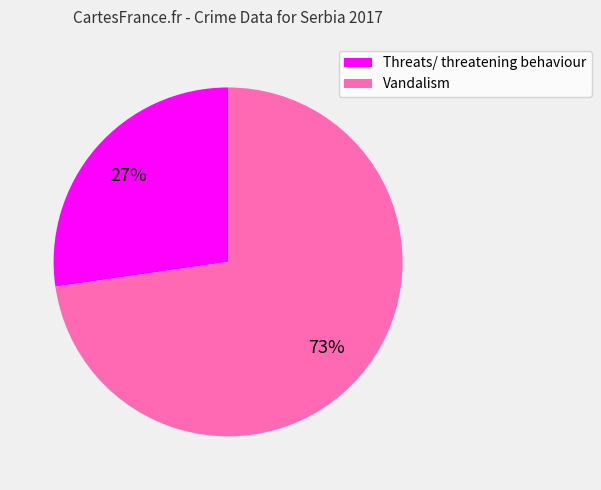

To the nearest percent, what portion does Vandalism represent?

73%